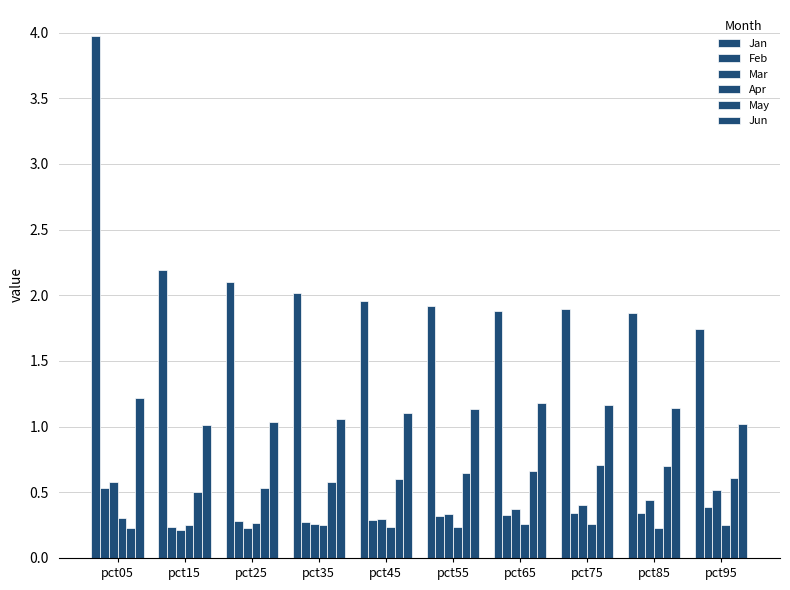

Which label corresponds to the smallest value in the chart?

pct15